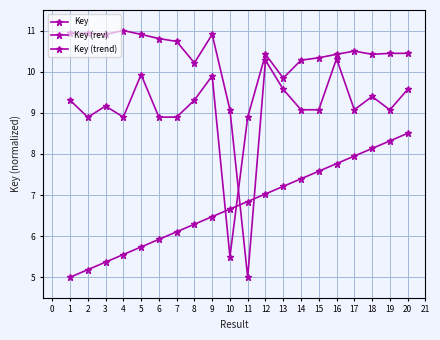

Reading left to right, extract all data points from this chart.

Key: 10.9	10.9	10.9	11.0	10.9	10.8	10.7	10.2	10.9	9.1	5.0	10.3	9.6	9.1	9.1	10.3	9.1	9.4	9.1	9.6
Key (rev): 9.3	8.9	9.2	8.9	9.9	8.9	8.9	9.3	9.9	5.5	8.9	10.4	9.8	10.3	10.3	10.4	10.5	10.4	10.4	10.4
Key (trend): 5.0	5.2	5.4	5.6	5.7	5.9	6.1	6.3	6.5	6.7	6.8	7.0	7.2	7.4	7.6	7.8	7.9	8.1	8.3	8.5